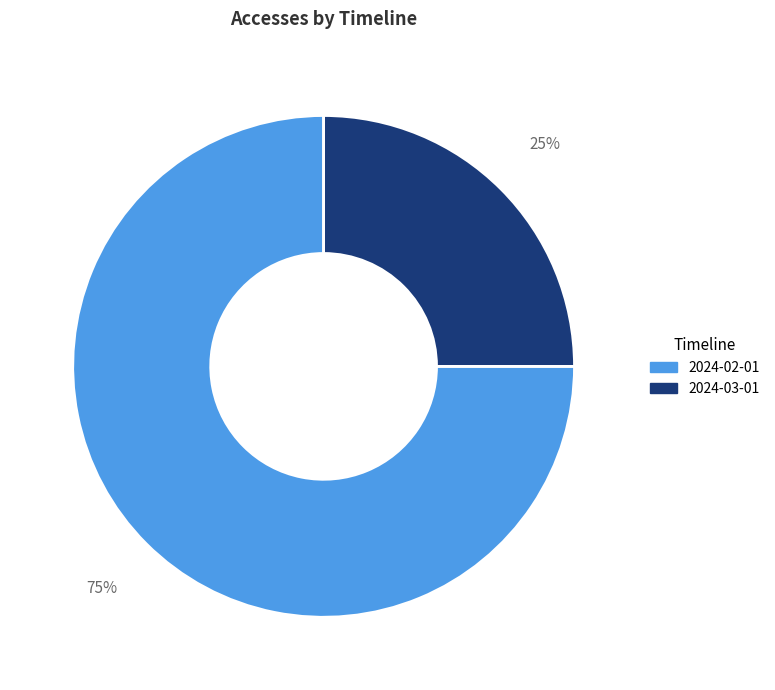

To the nearest percent, what is the combined percentage of 2024-03-01 and 2024-02-01?

100%